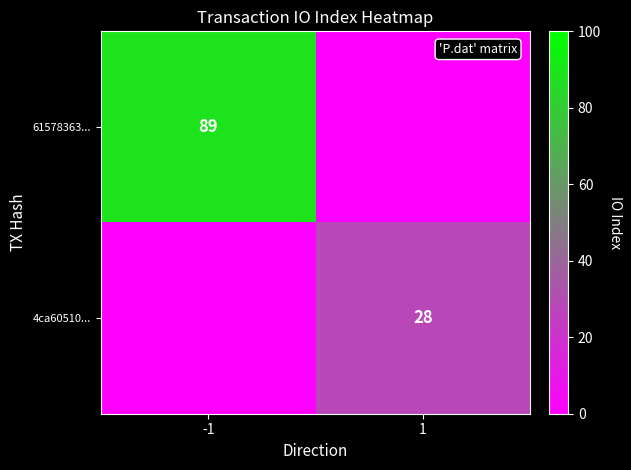

True or false: 61578363... has a value of 89.0 at -1.

True